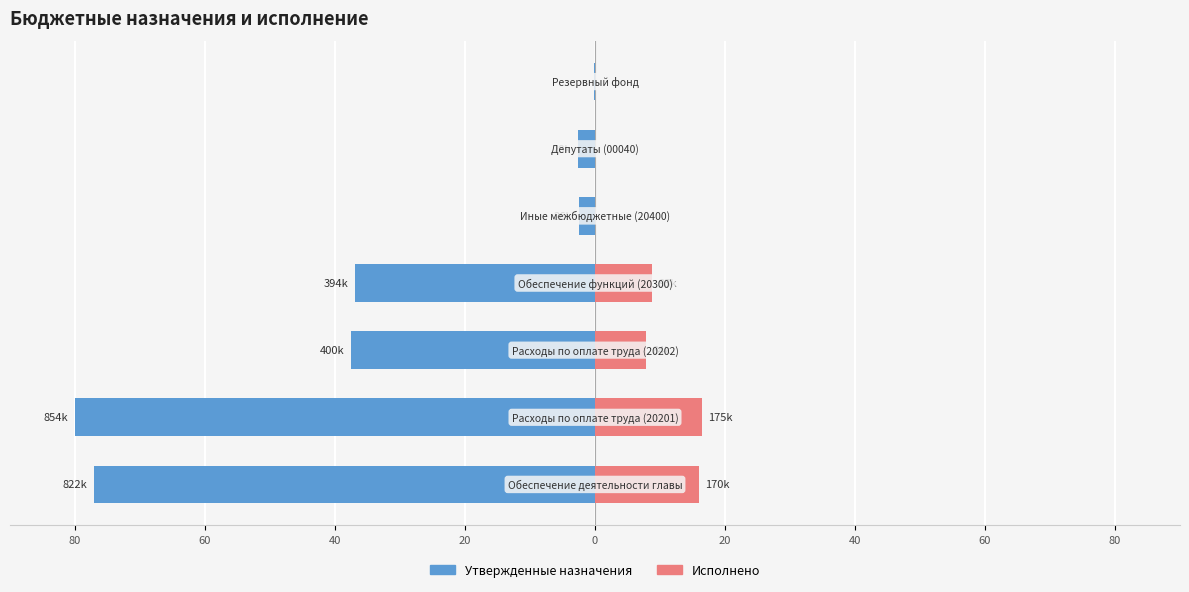

At how many categories does at least one series exceed -66?

7